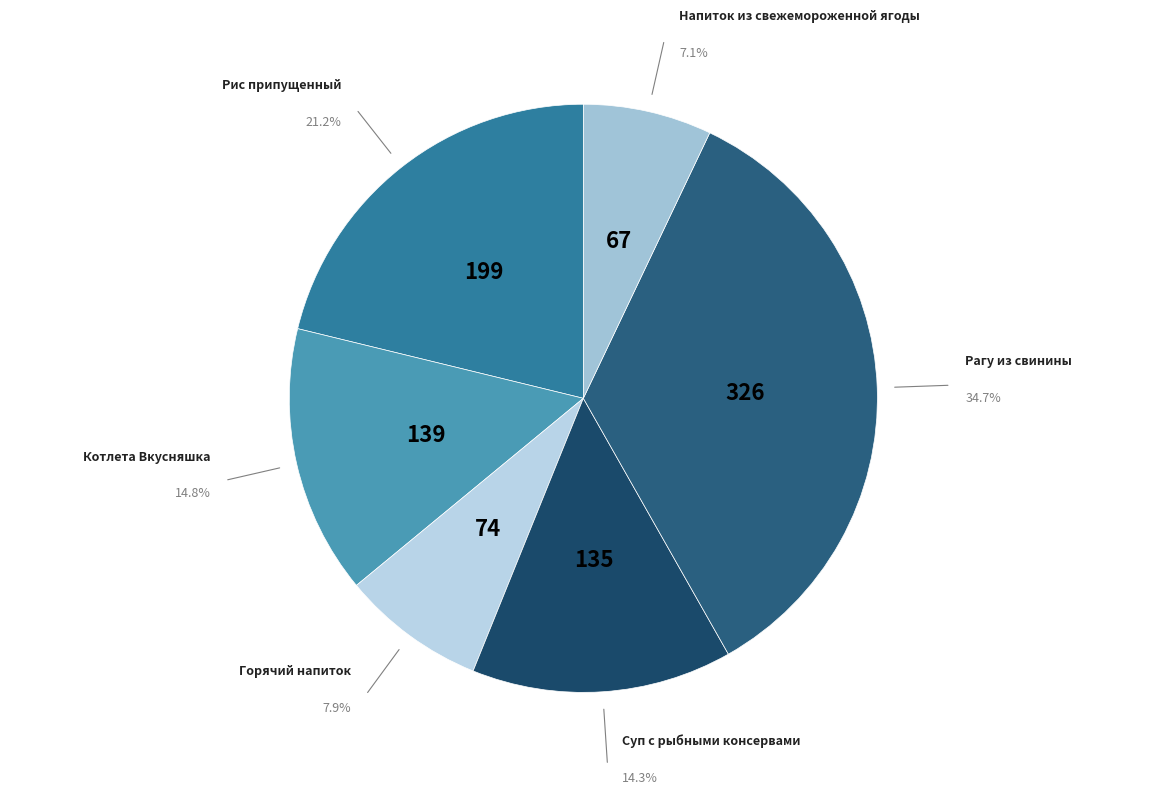

To the nearest percent, what is the combined percentage of Котлета Вкусняшка and Суп с рыбными консервами?

29%